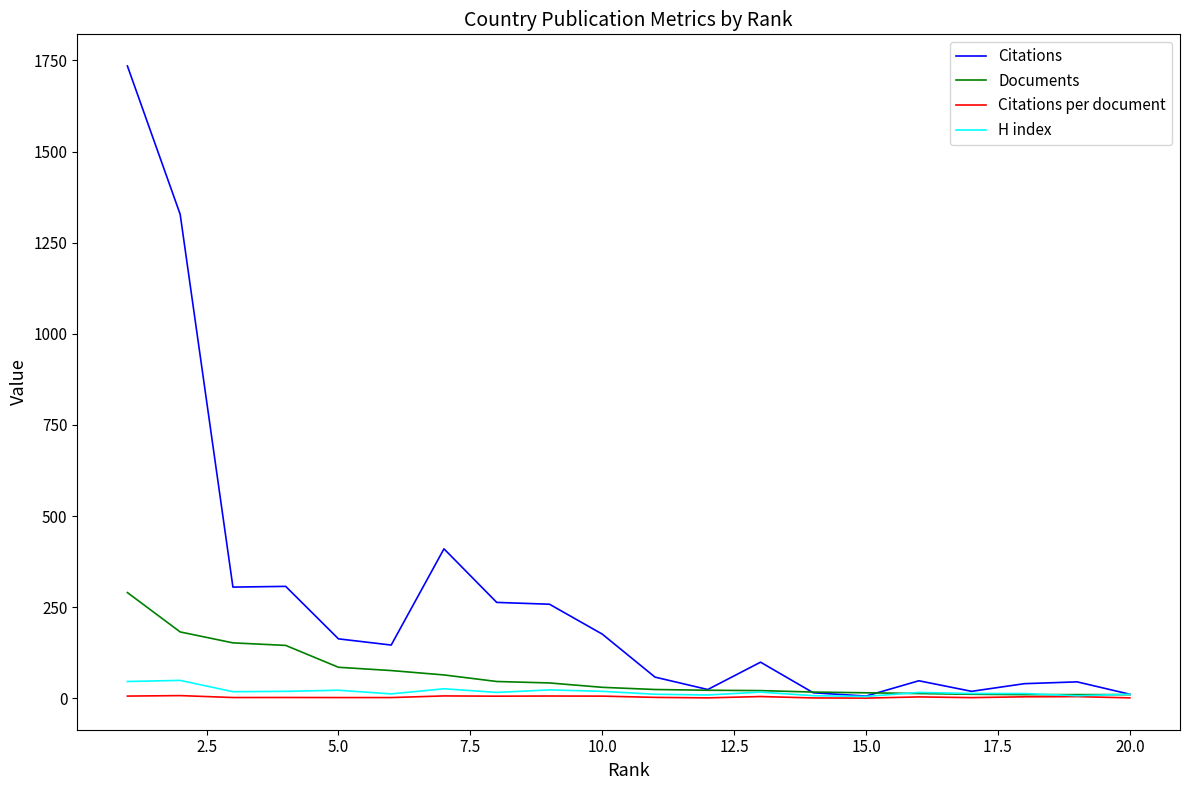

Which series has the largest total across all categories?

Citations